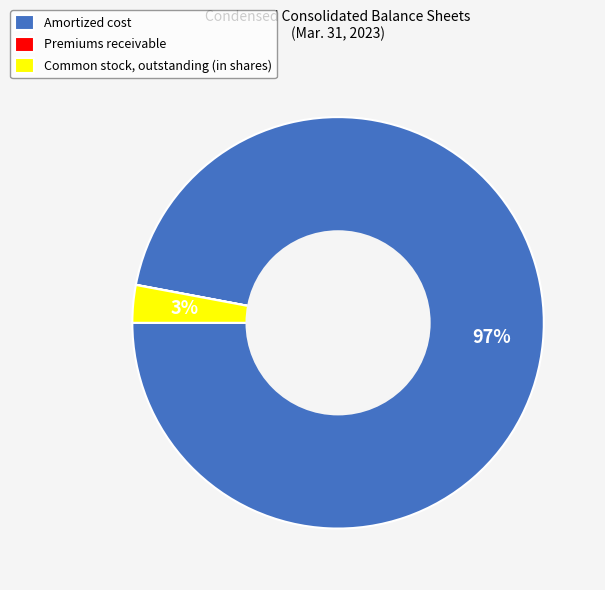

Is the sum of Common stock, outstanding (in shares) and Amortized cost greater than half?

Yes